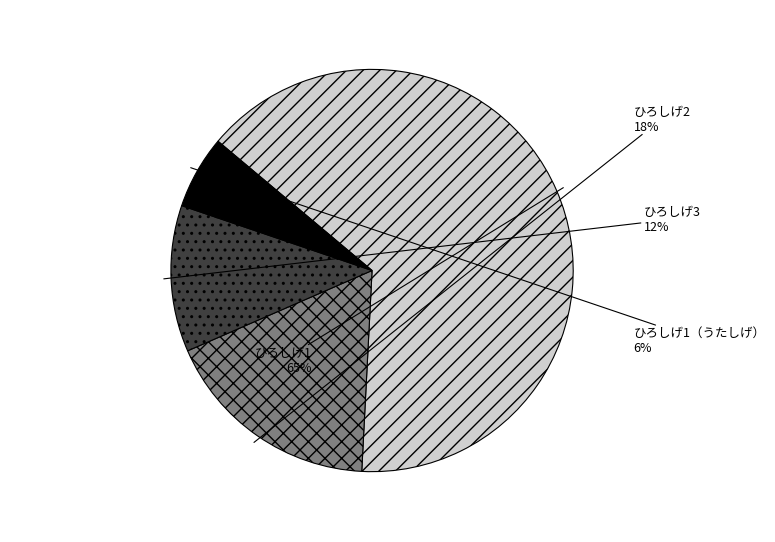

What is the ratio of the value at ひろしげ3 to the value at ひろしげ1（うたしげ）?

2.0